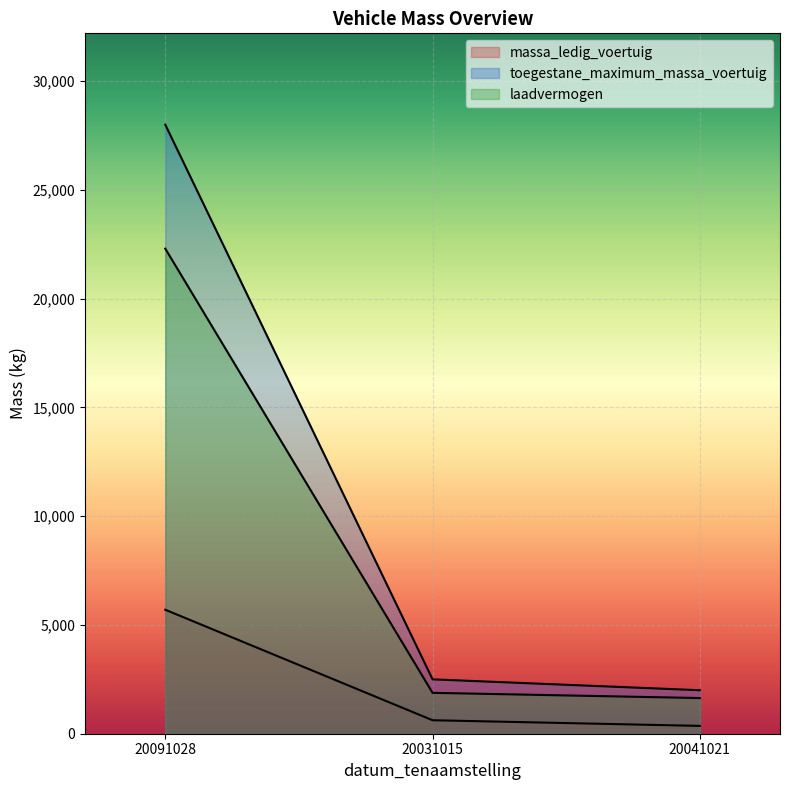

How many distinct data groups are displayed?

3